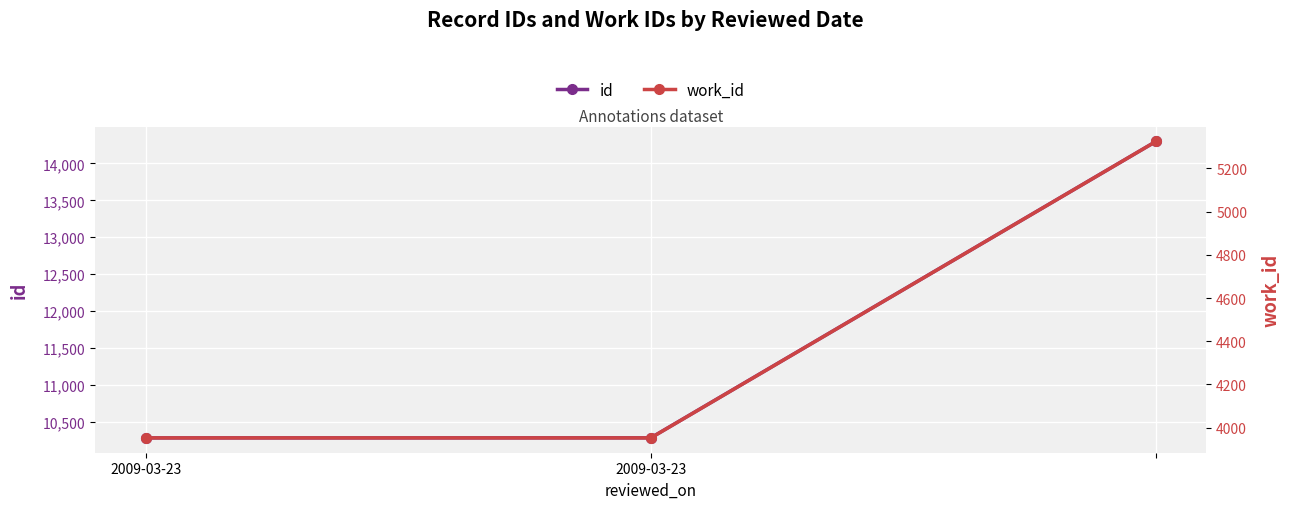

Which category has the highest value in the work_id series?

2